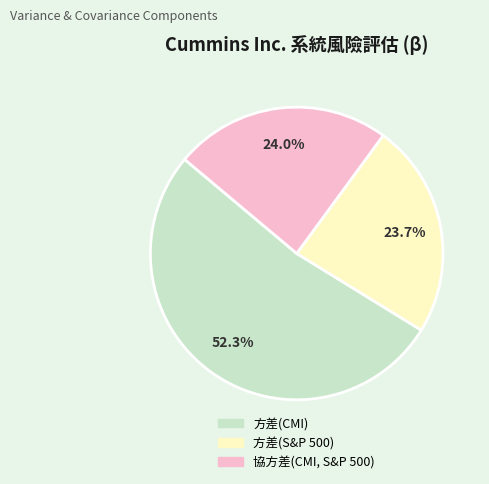

How many slices are in this pie chart?

3